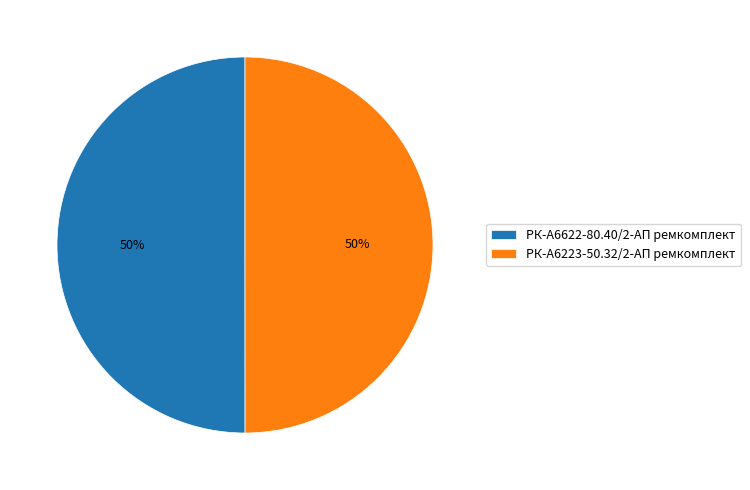

To the nearest percent, what percentage of the pie is РК-А6622-80.40/2-АП ремкомплект?

50%